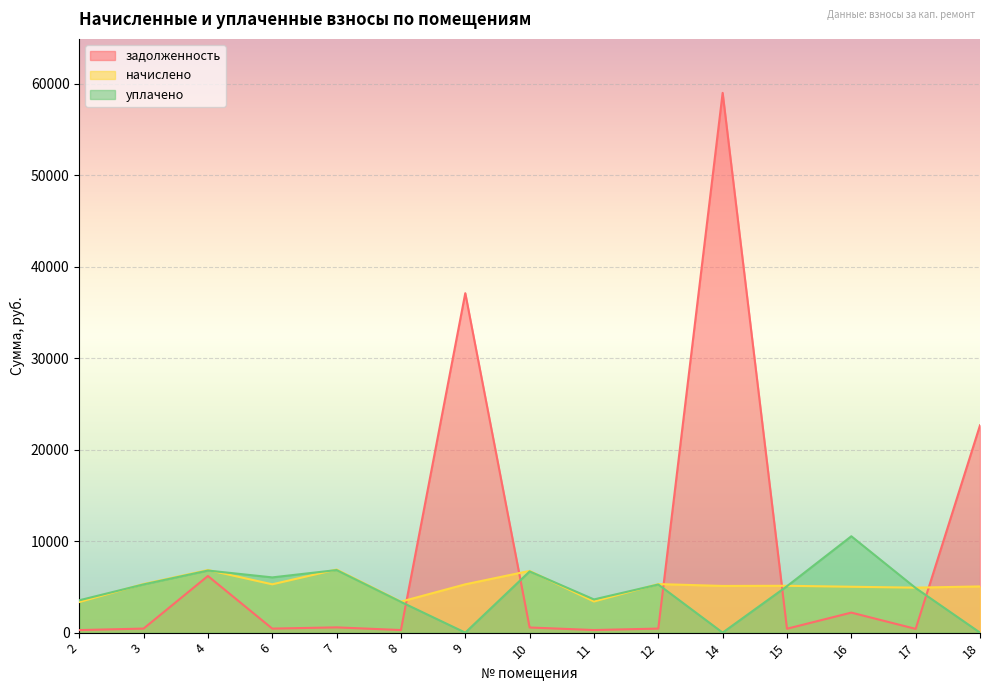

List the labels in order of задолженность value, smallest first.

2, 8, 11, 17, 15, 6, 12, 3, 10, 7, 16, 4, 18, 9, 14